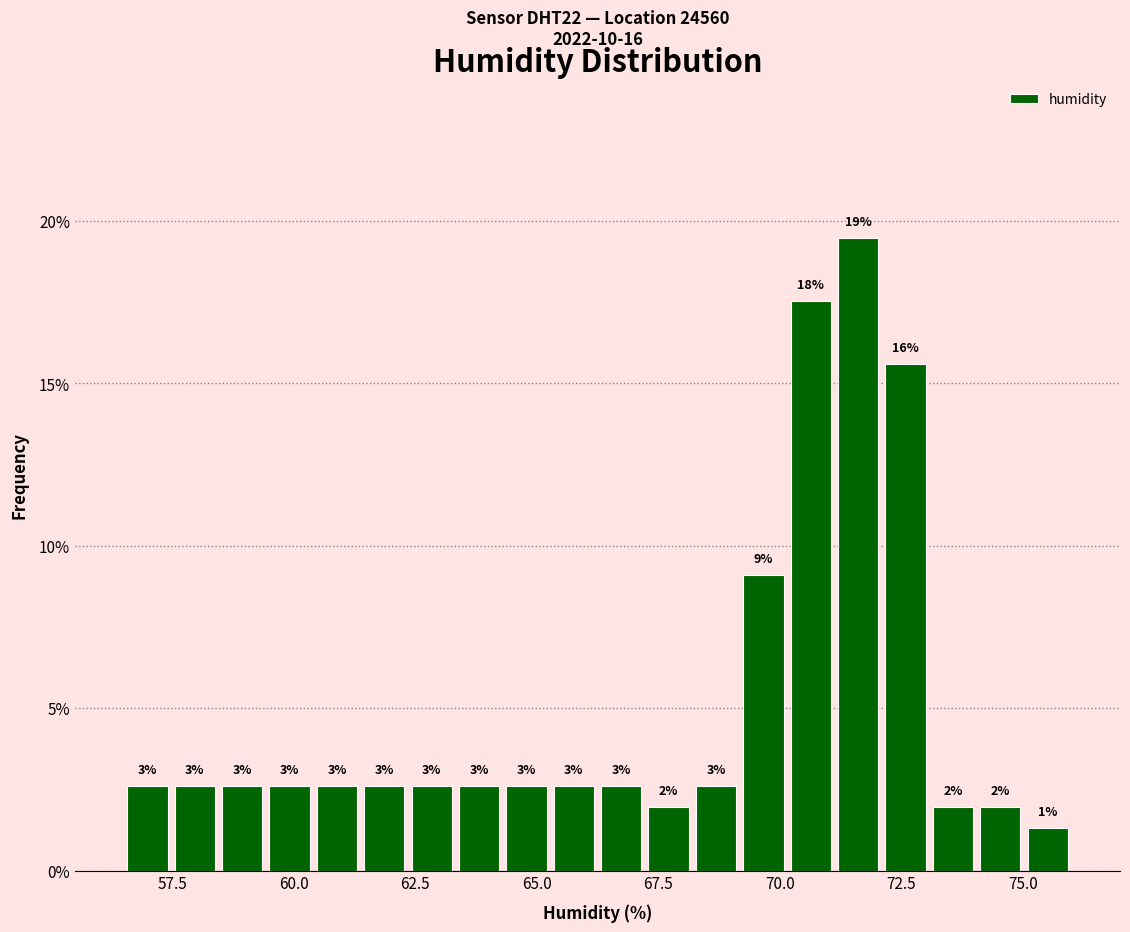

Around what value on the x-axis is the tallest bar? Give the approximate position of its centre, as read against the axis.

71.5